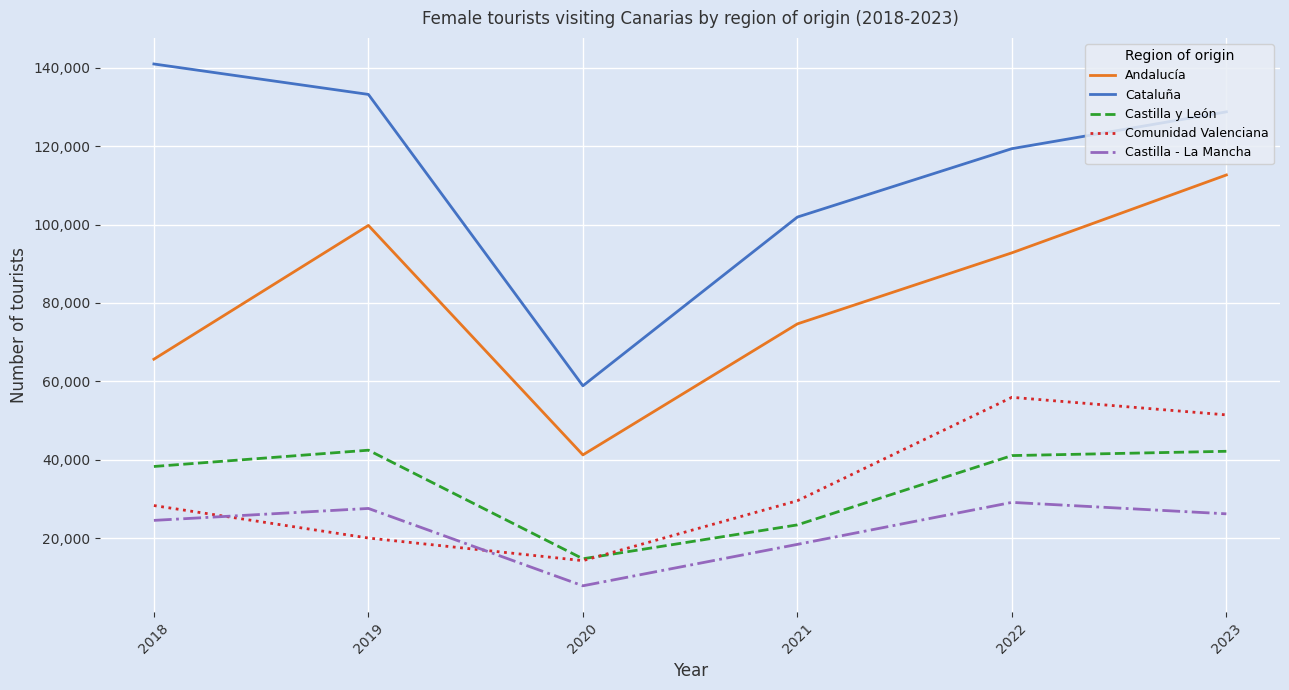

How many lines are shown in the chart?

5